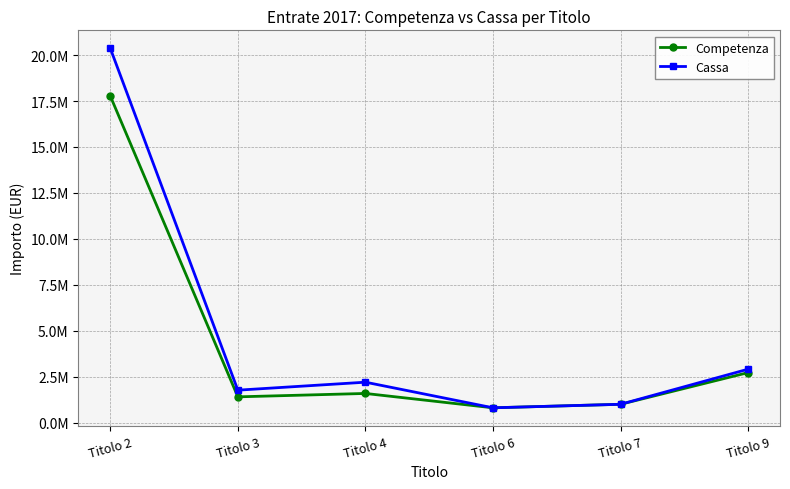

True or false: Cassa has more than 0 points higher than both neighbors.

True